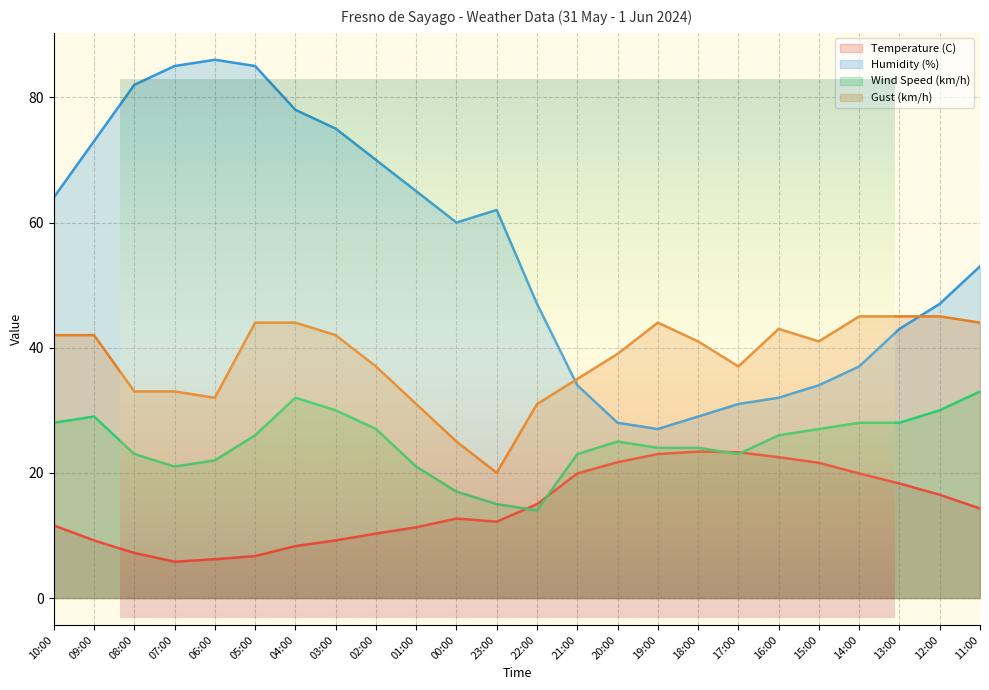

Between 15:00 and 12:00, which series saw the biggest shift?

Humidity (%)